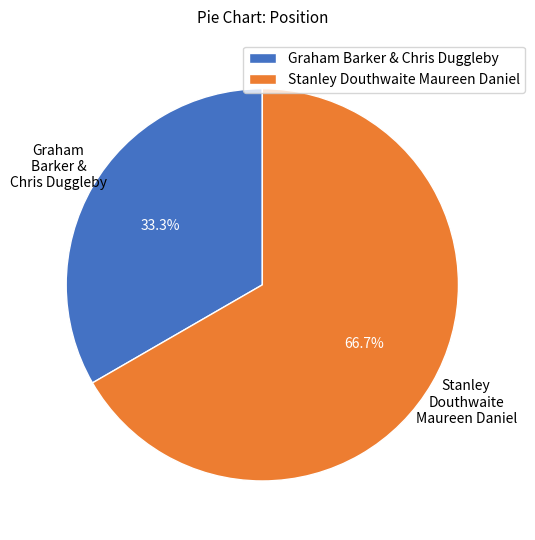

To the nearest percent, what is the average slice percentage?

50%